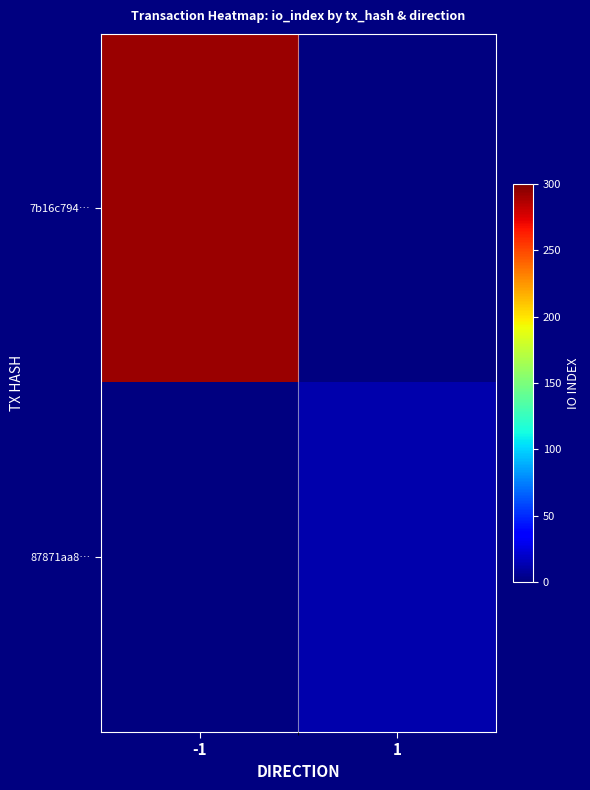

True or false: 87871aa8… has a value of 12.0 at 1.

True